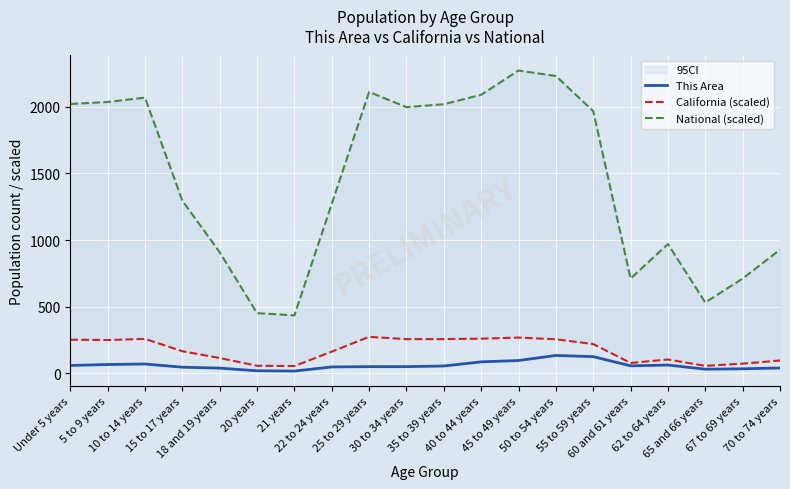

Rank the series at 35 to 39 years from highest to lowest value.

National (scaled), California (scaled), This Area